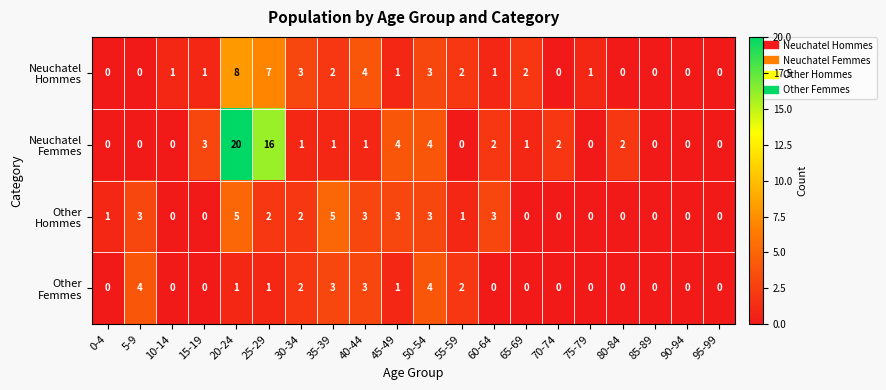

What is the total value across all series at 30-34?

8